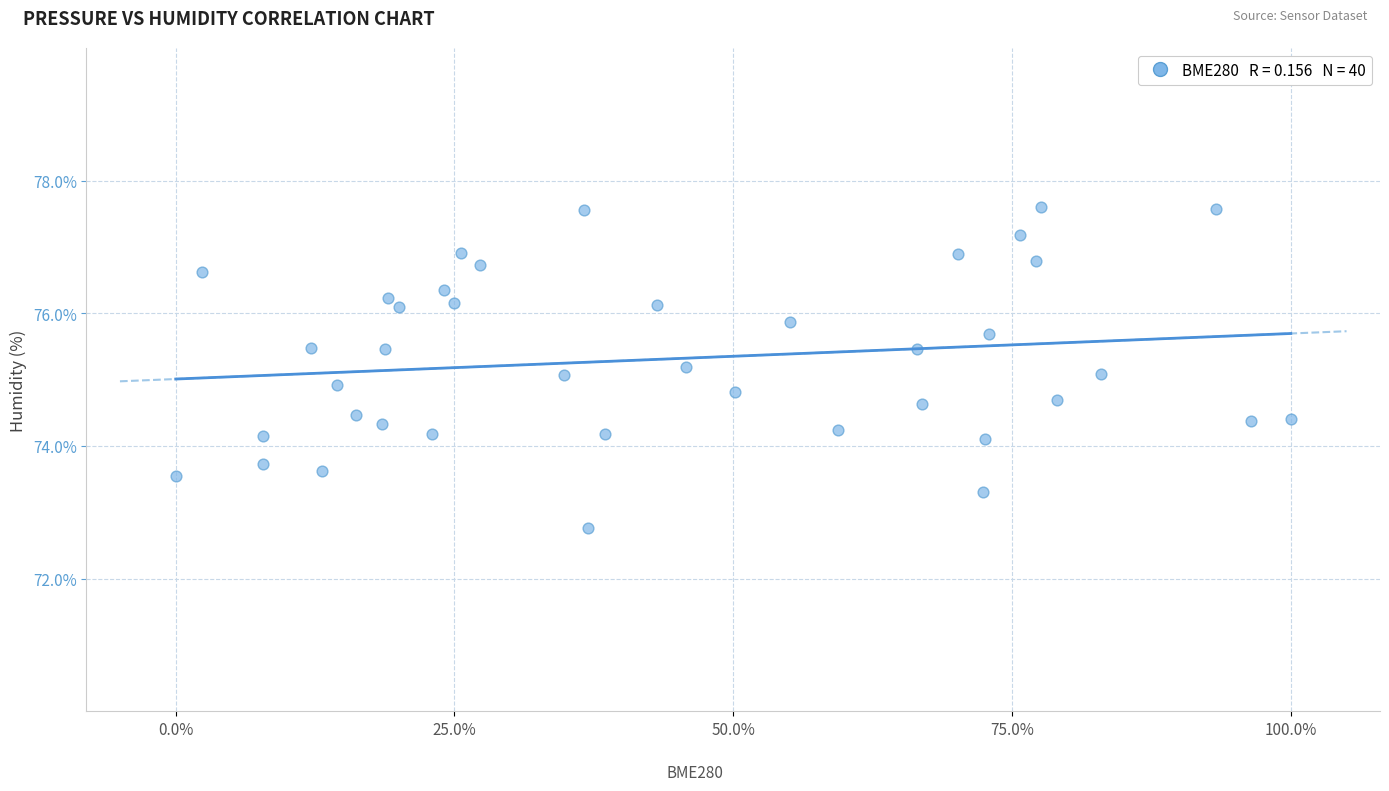

What is the range of X values (max minus min)?

100.0